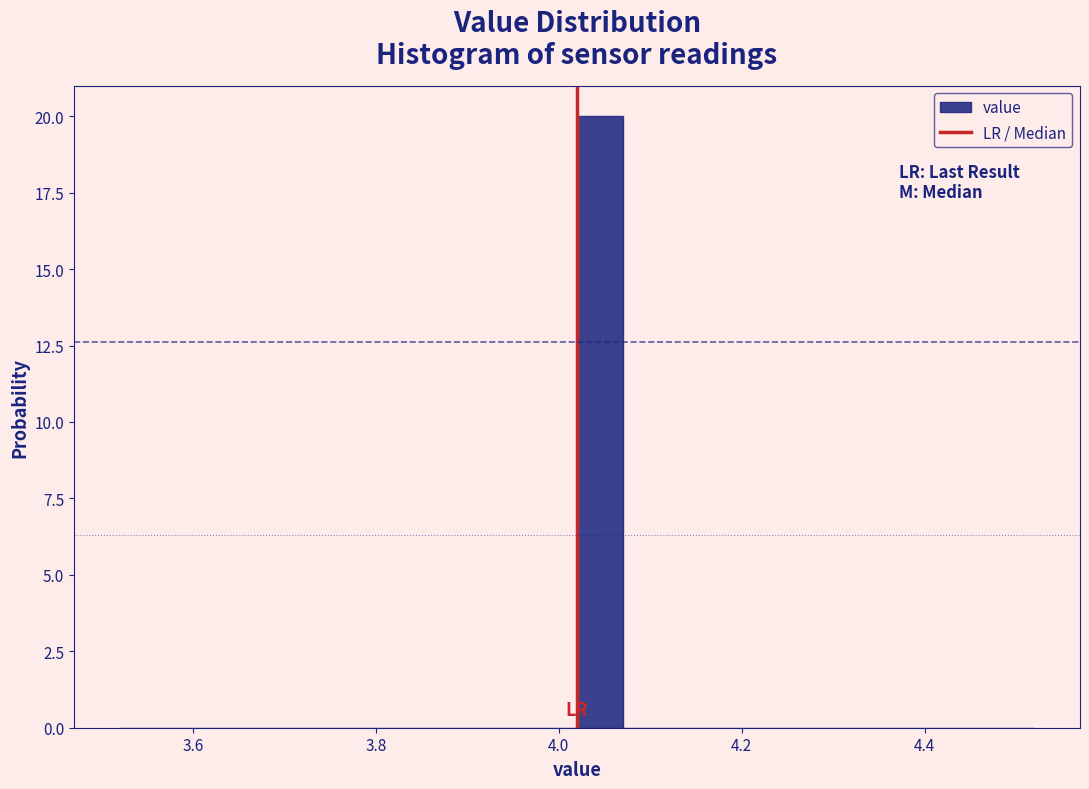

Around what value on the x-axis is the tallest bar? Give the approximate position of its centre, as read against the axis.

4.04